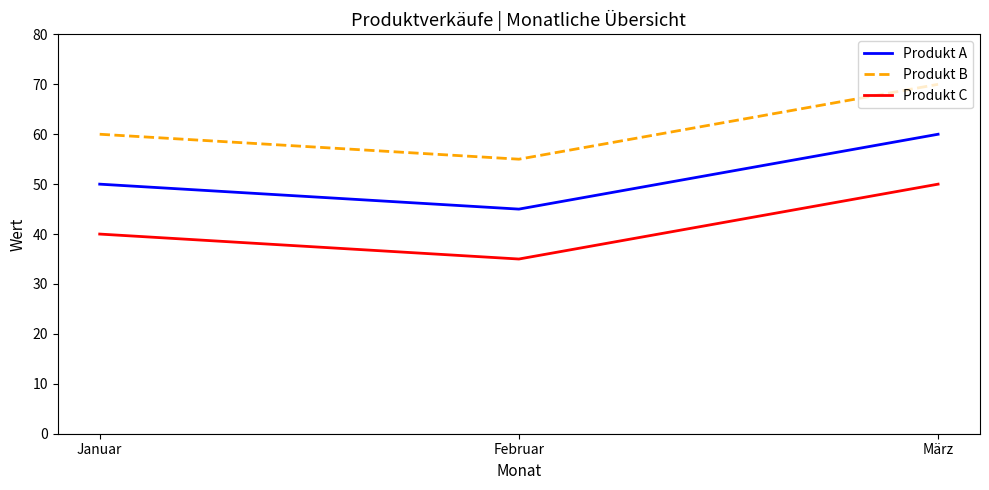

What is the sum of all Produkt A values?

155